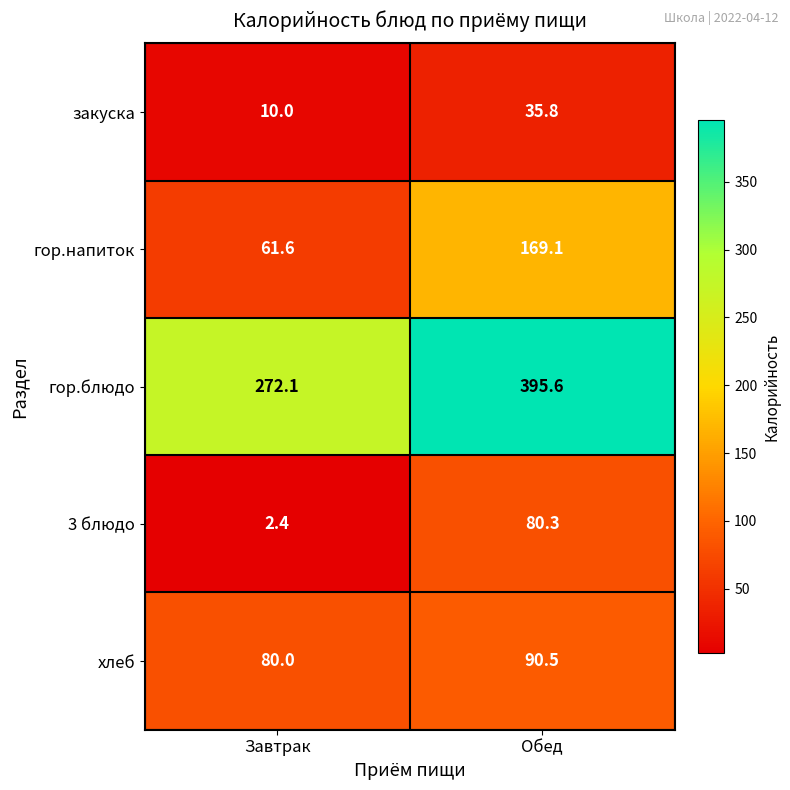

At which category is the sum across all series the highest?

Обед